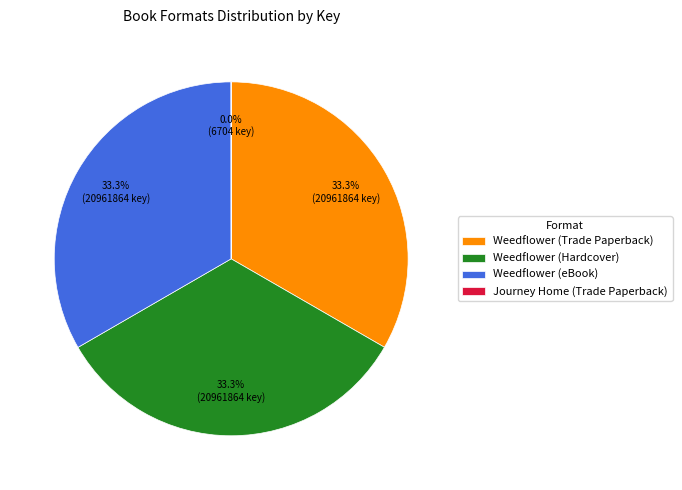

What percentage do Weedflower (eBook) and Weedflower (Hardcover) together represent?

66.7%